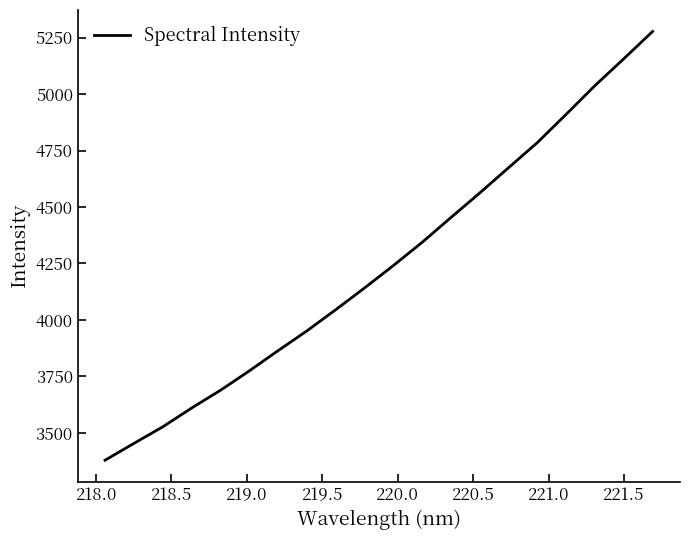

What is the maximum value shown in the chart?

5277.5